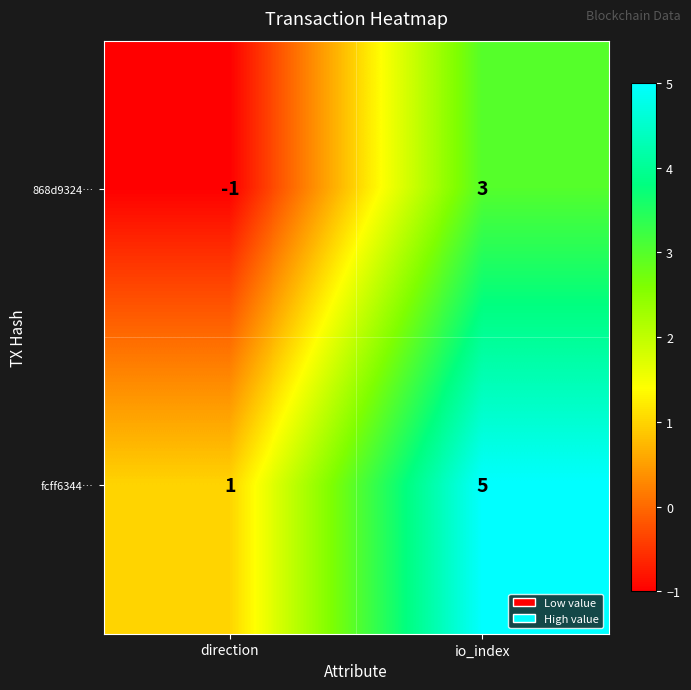

Which label corresponds to the largest value in the chart?

io_index